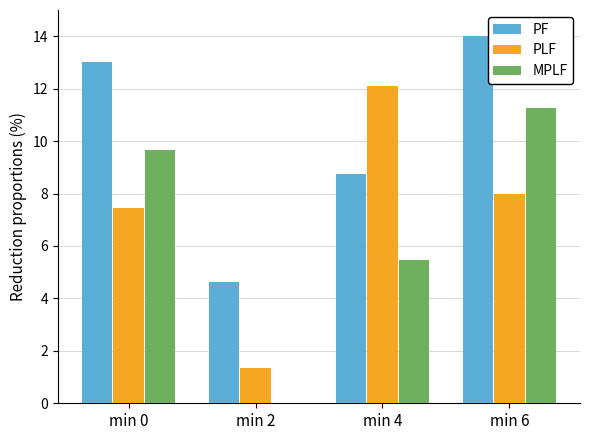

Which category has the highest value in the PF series?

min 6